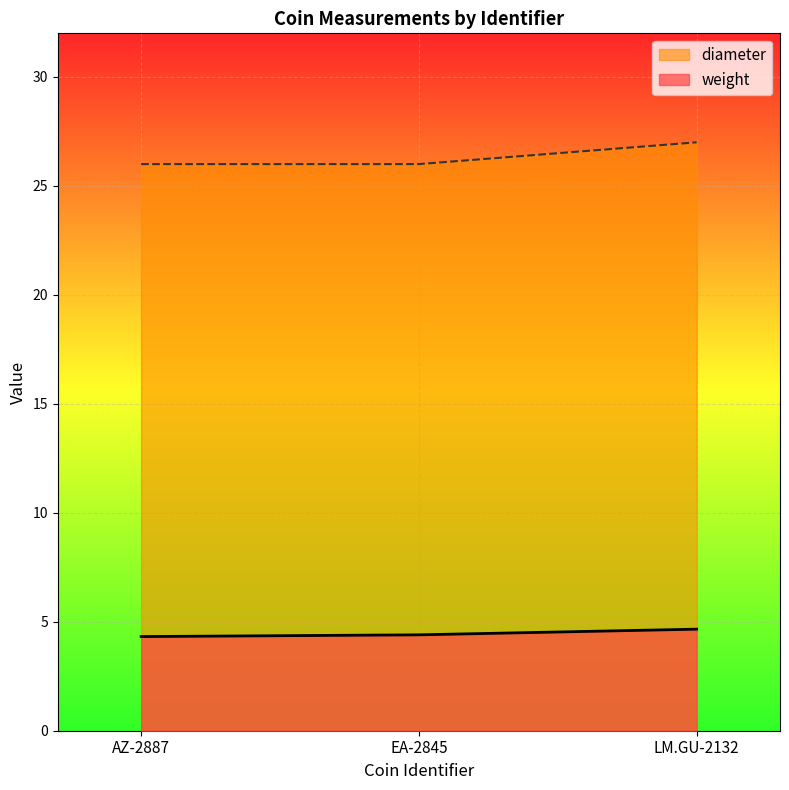

What is the minimum value shown in the chart?

4.3